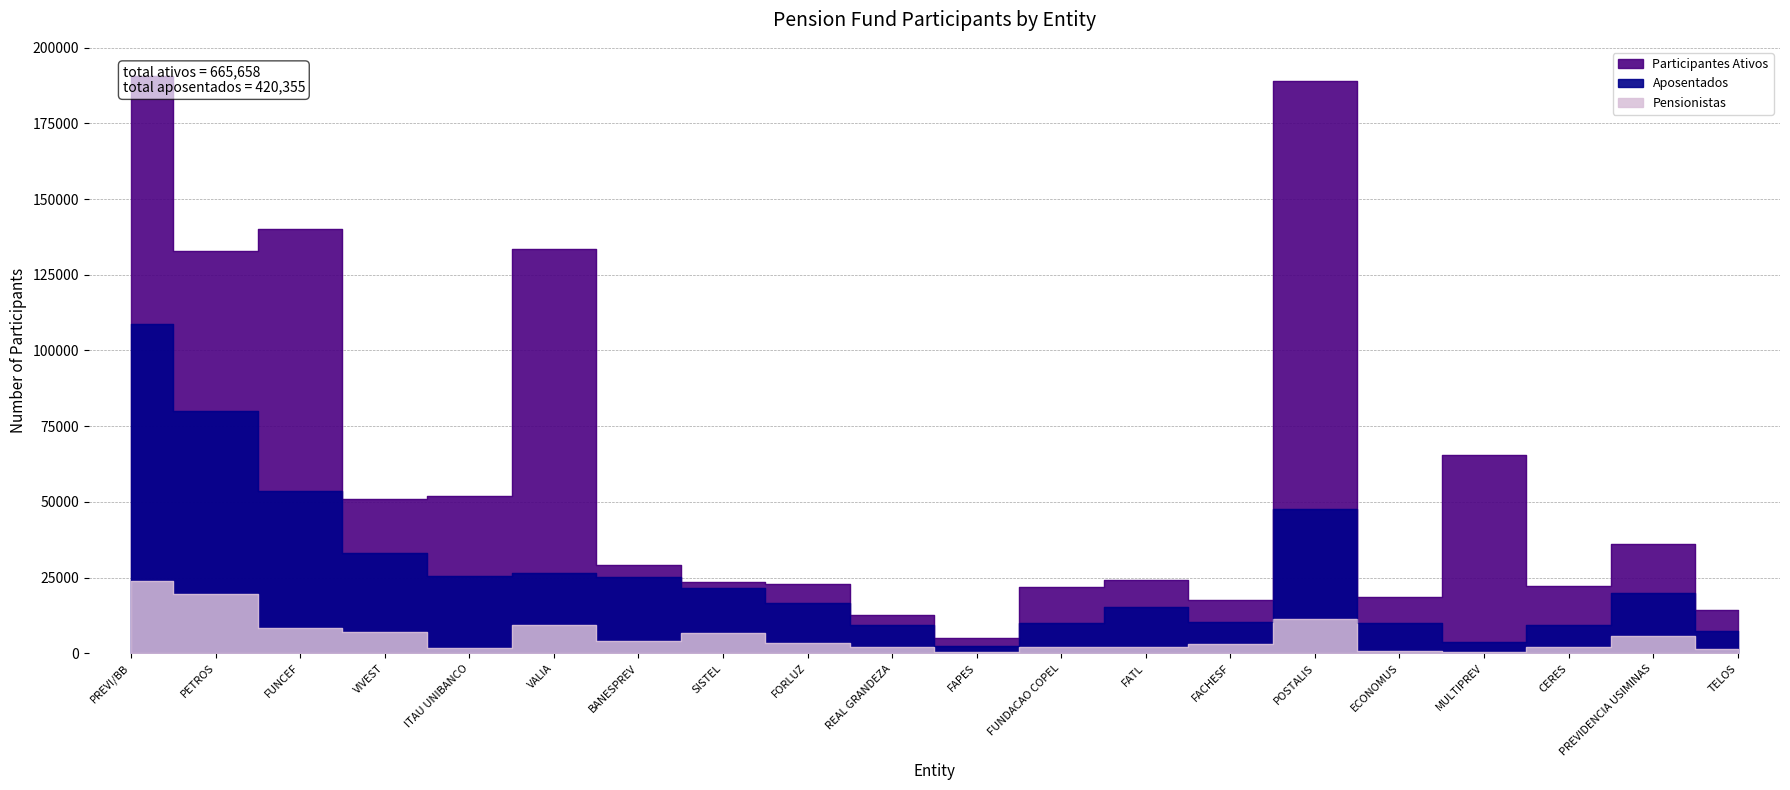

Which category has the highest value across all series?

PREVI/BB